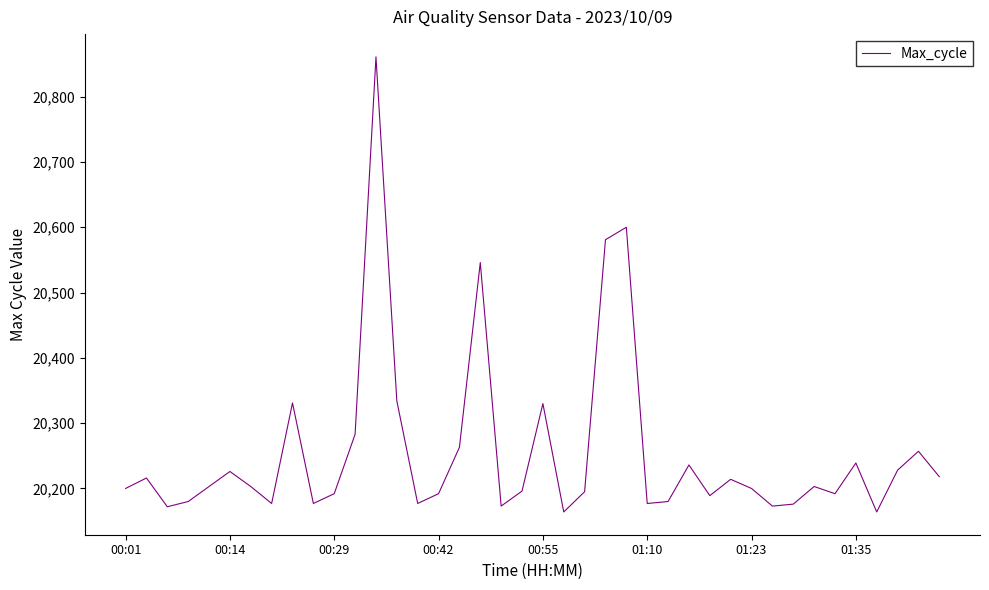

What is the smallest value displayed?

20164